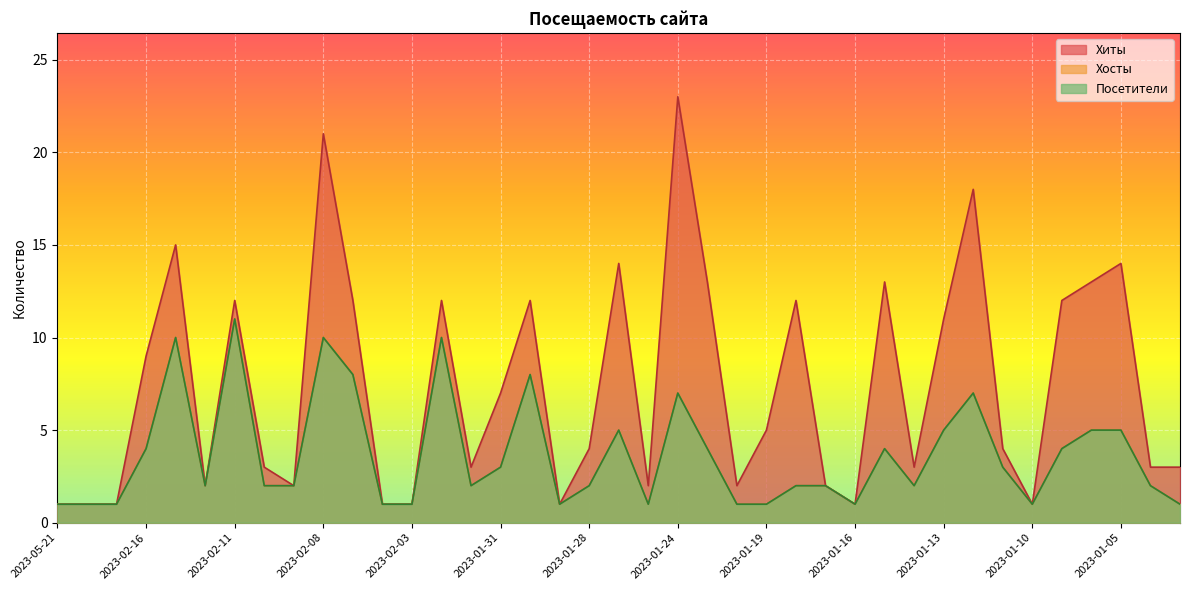

What is the sum of the Хосты values at 2023-04-08 and 2023-01-10?

2